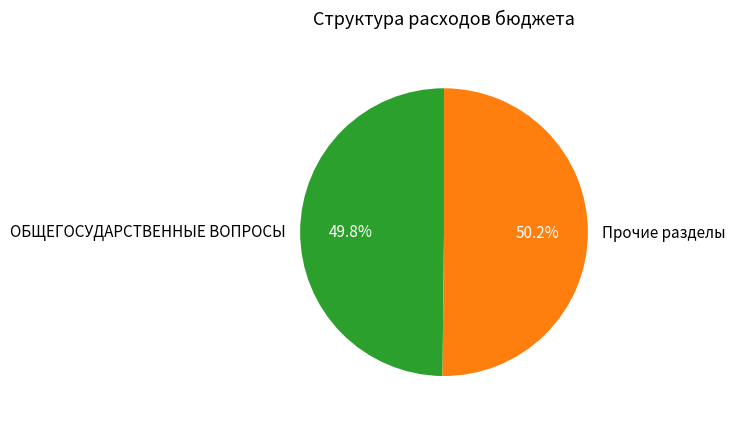

Is there any slice that represents more than half of the pie?

Yes